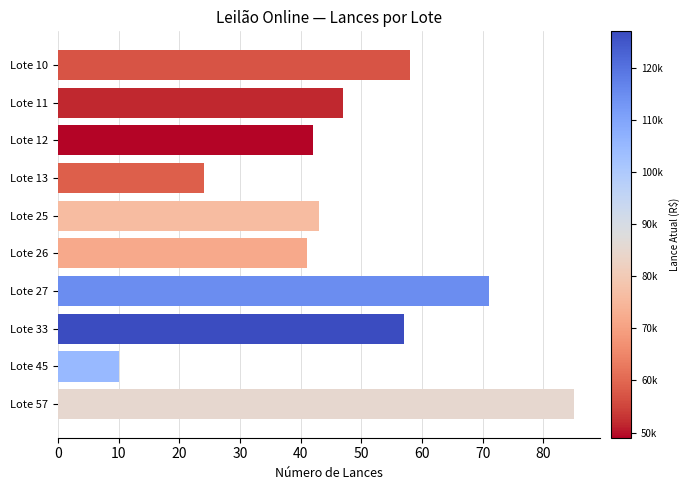

The value at Lote 45 is 5. True or false?

False